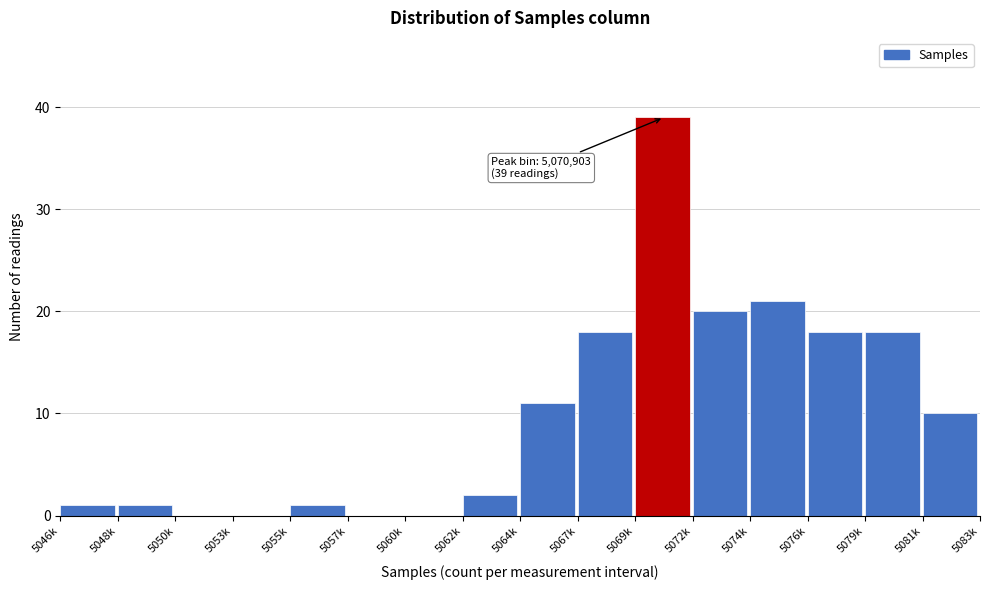

Reading right to left, what are all the values shown in this chart?

5081k=10	5079k=18	5076k=18	5074k=21	5072k=20	5069k=39	5067k=18	5064k=11	5062k=2	5060k=0	5057k=0	5055k=1	5053k=0	5050k=0	5048k=1	5046k=1